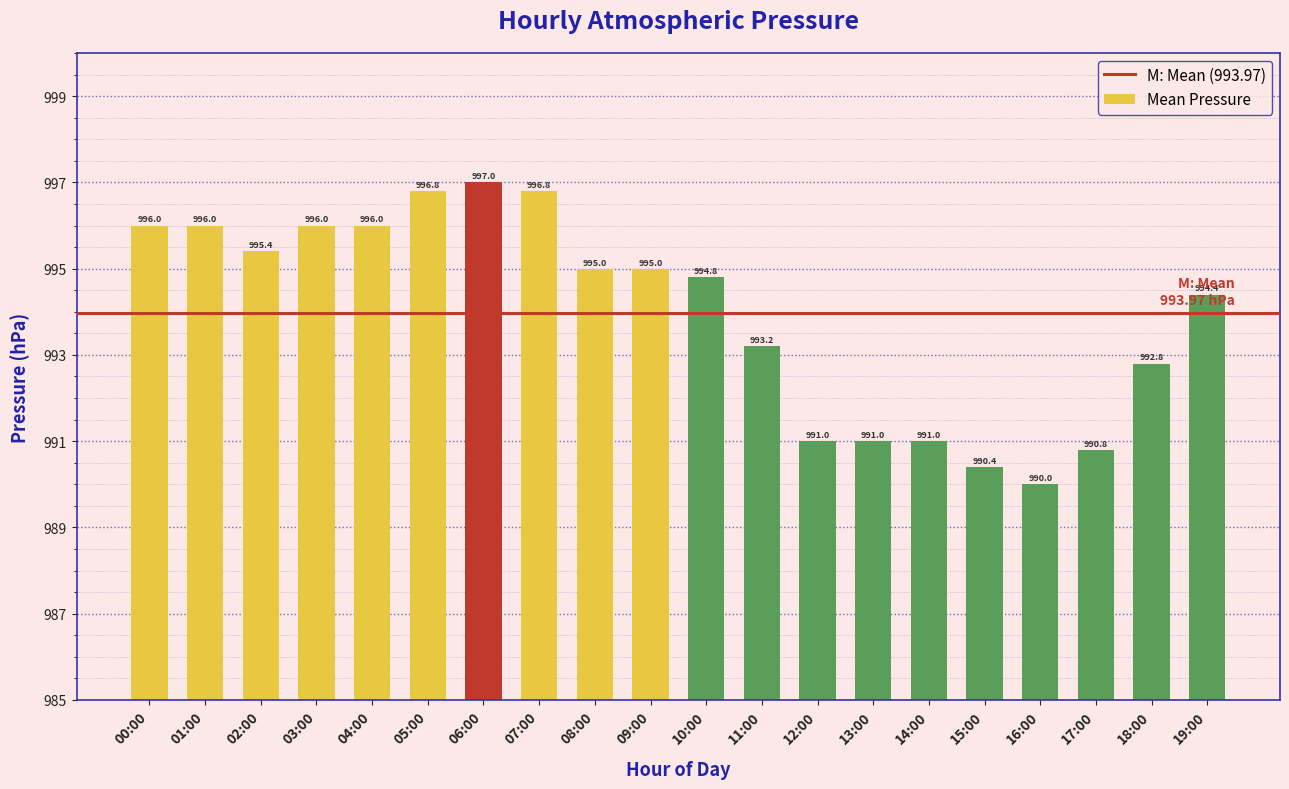

What is the ratio of the value at 19:00 to the value at 06:00?

1.0